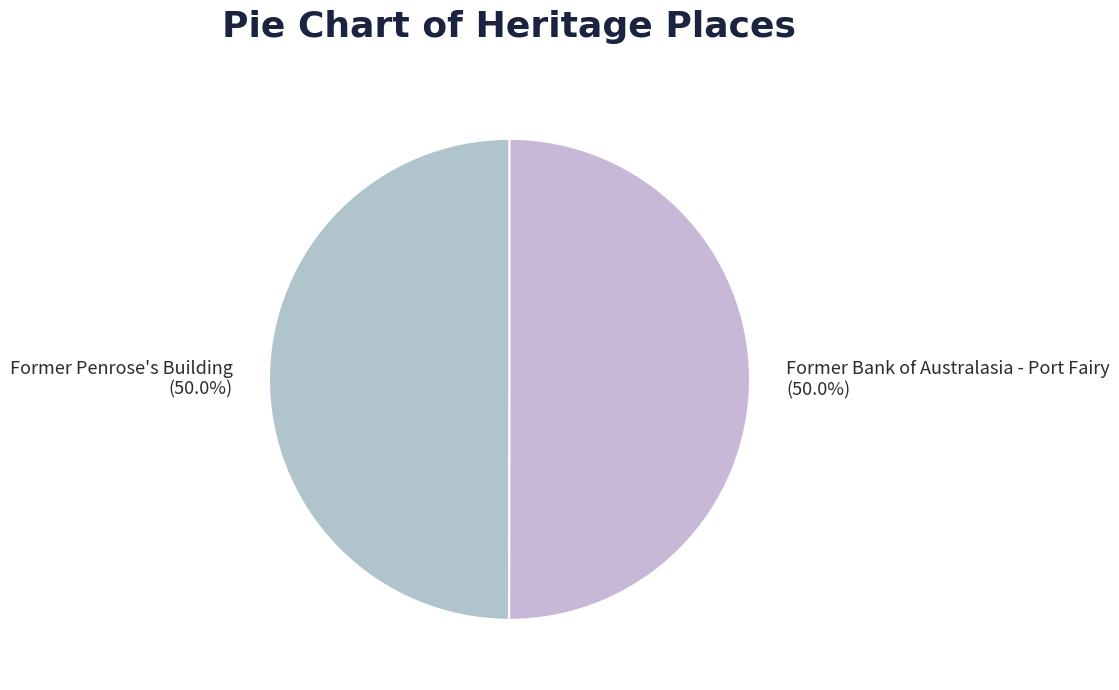

Count the number of slices in the pie.

2